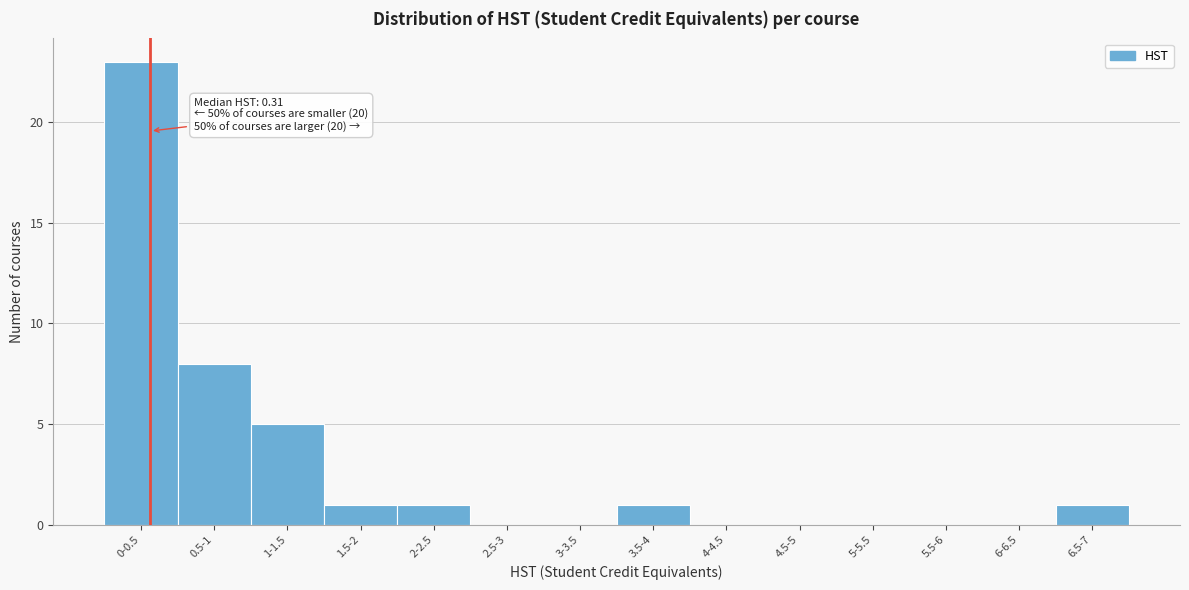

Reading left to right, list all the values displayed in this chart.

0-0.5=23	0.5-1=8	1-1.5=5	1.5-2=1	2-2.5=1	2.5-3=0	3-3.5=0	3.5-4=1	4-4.5=0	4.5-5=0	5-5.5=0	5.5-6=0	6-6.5=0	6.5-7=1